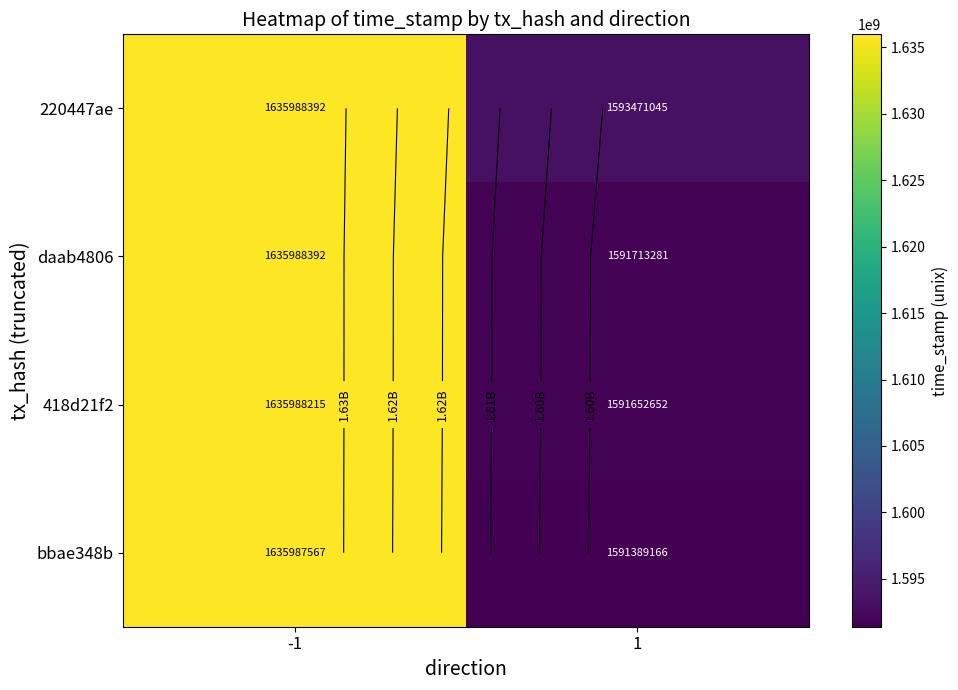

At which label is bbae348b closest to 1613688366?

1